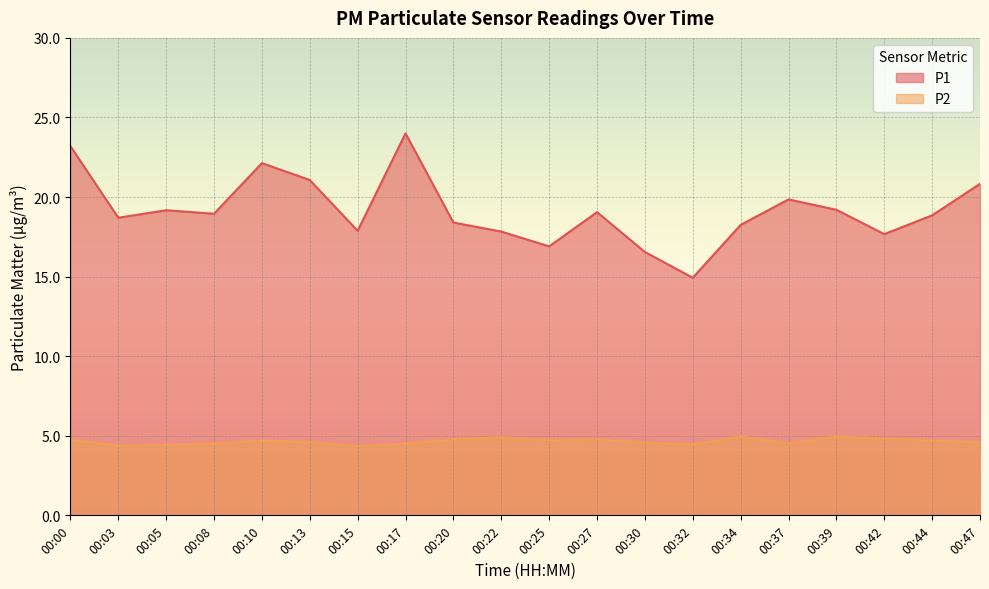

What is the average value of the P1 series?

19.2